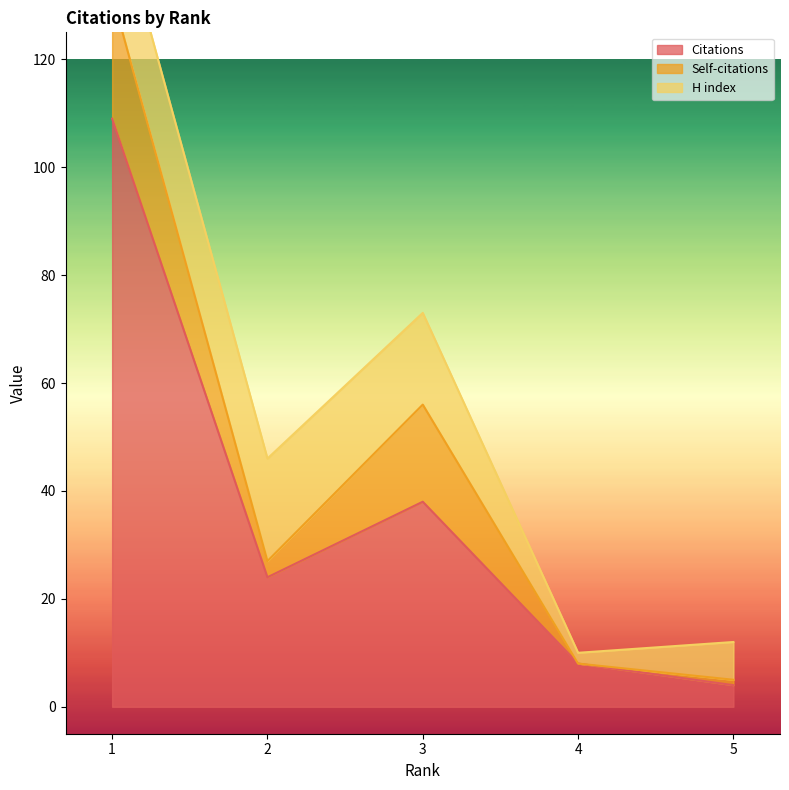

How many interior local peaks does the Self-citations series have?

1